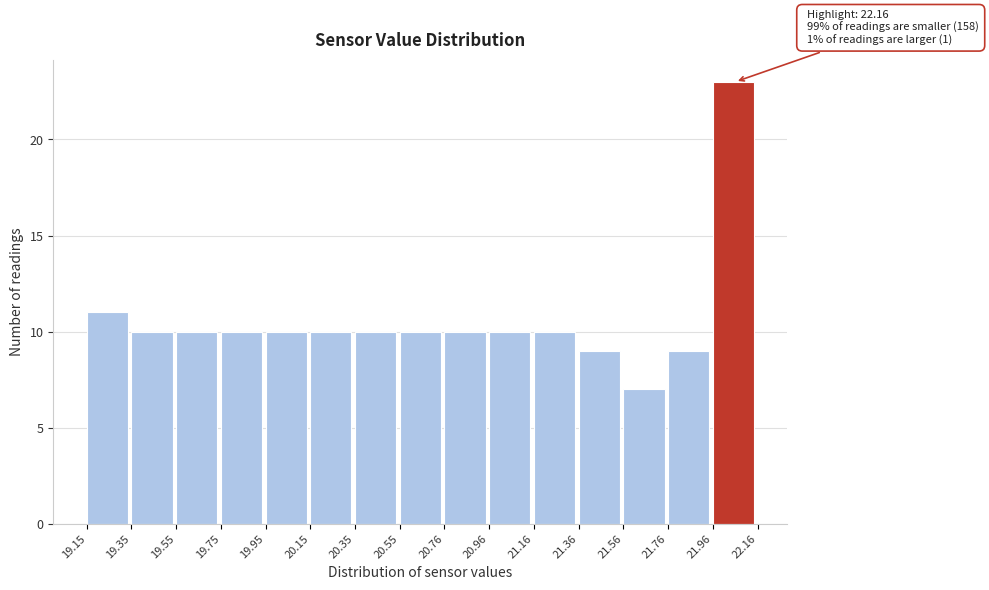

Over which range of the x-axis is the bar tallest?

21.96 to 22.16